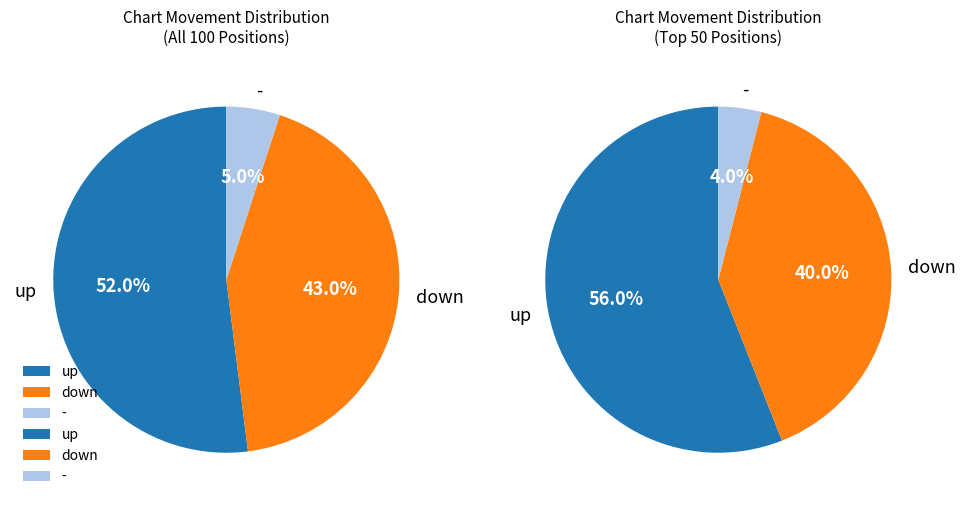

Does any single category account for the majority?

Yes